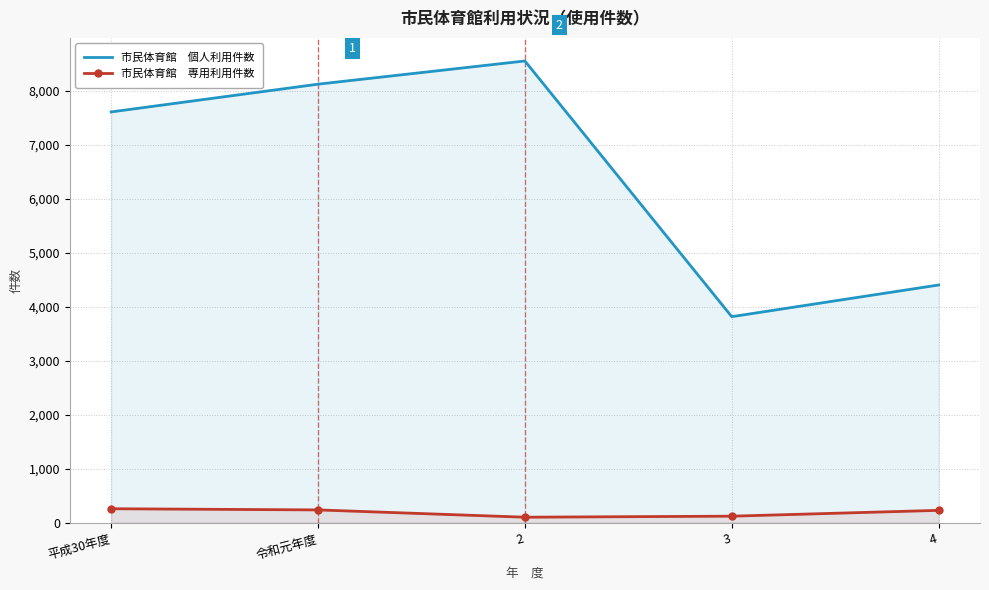

Reading left to right, transcribe all the data shown in this chart.

市民体育館　個人利用件数: 平成30年度=7610	令和元年度=8124	2=8554	3=3816	4=4403
市民体育館　専用利用件数: 平成30年度=257	令和元年度=235	2=100	3=119	4=227